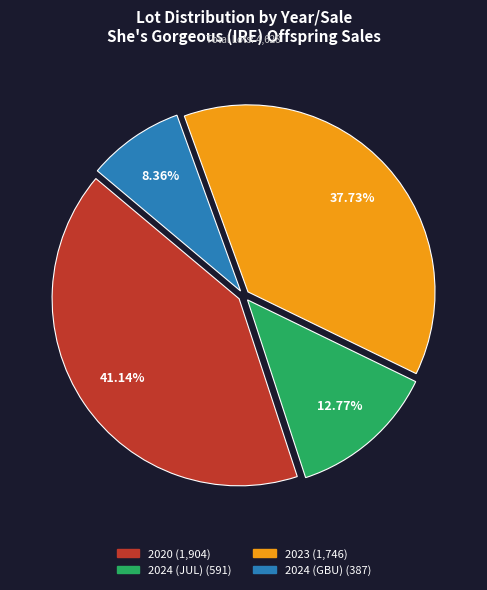

To the nearest percent, what portion does 2020 represent?

41%